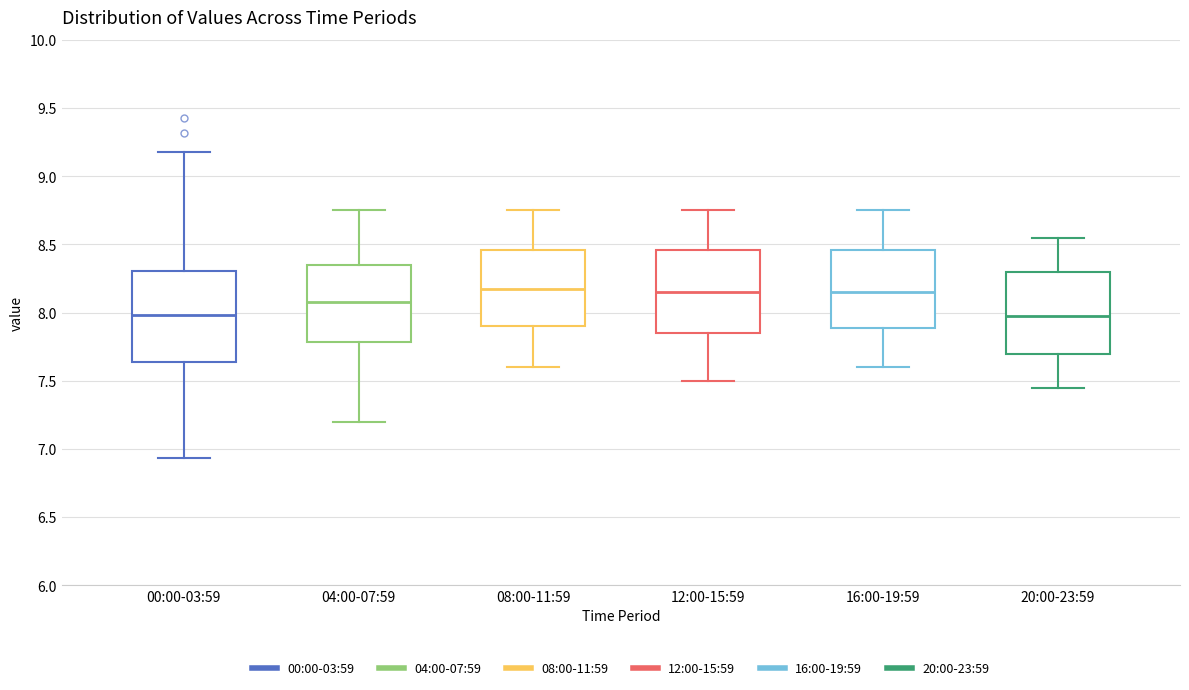

Comparing the boxes themselves (not the whiskers), which one is the tallest?

00:00-03:59